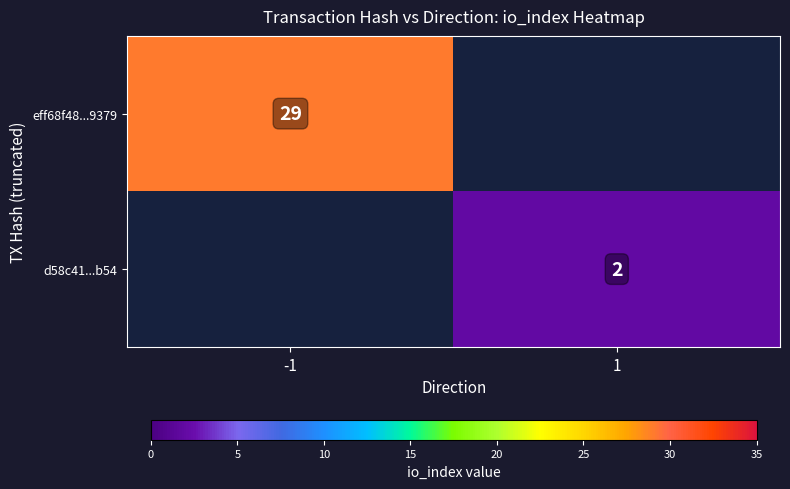

Is it true that d58c41...b54 equals 1 at 1?

False